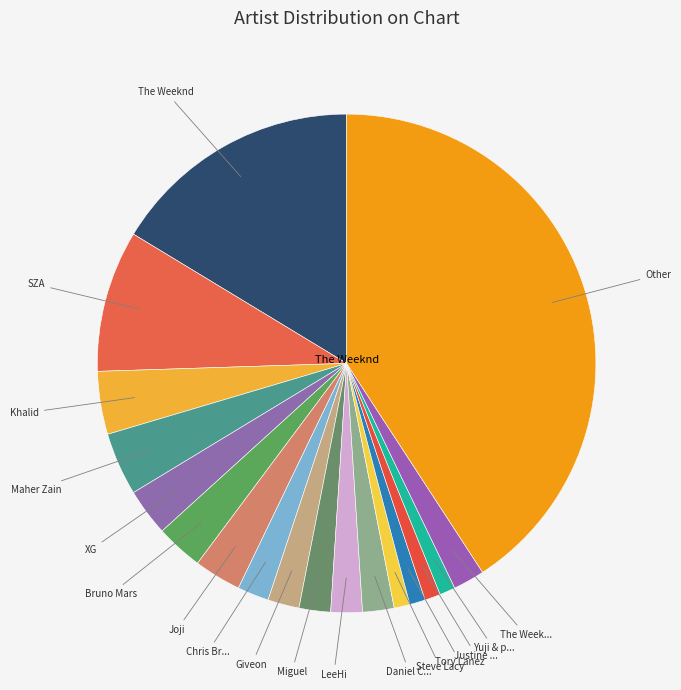

How many segments does this pie chart have?

18